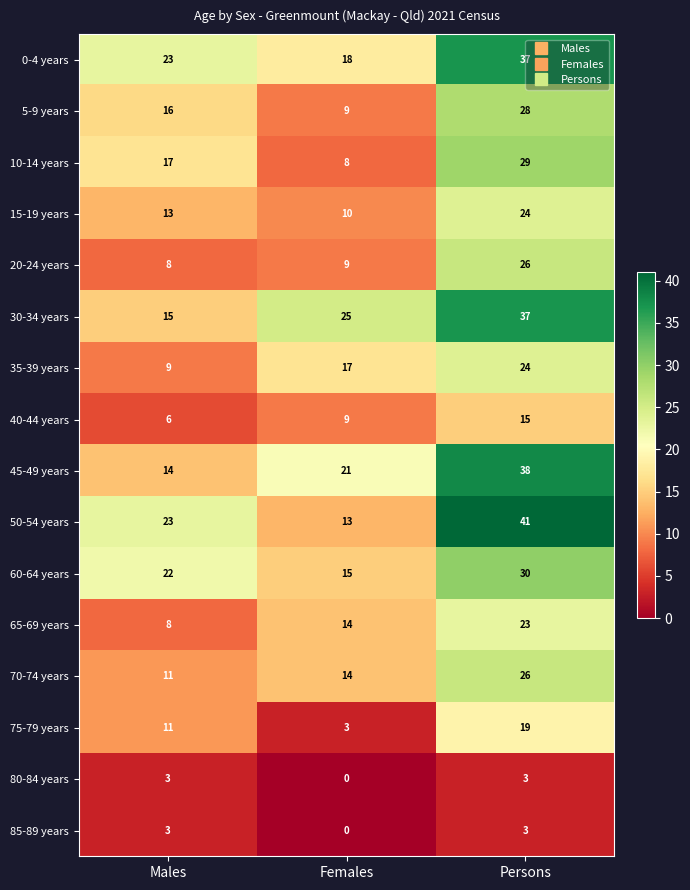

What is the difference between the 5-9 years values at Males and Females?

7